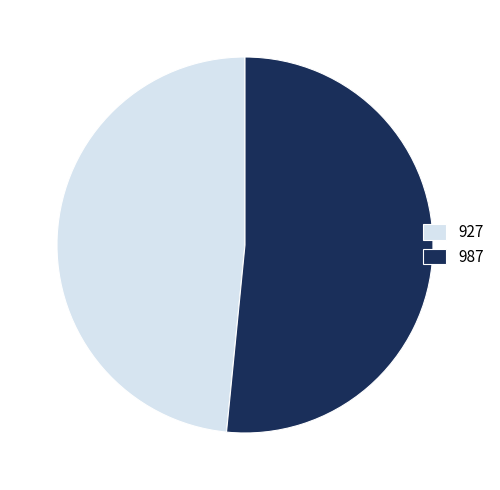

What is the ratio of the value at 927 to the value at 987?

0.9